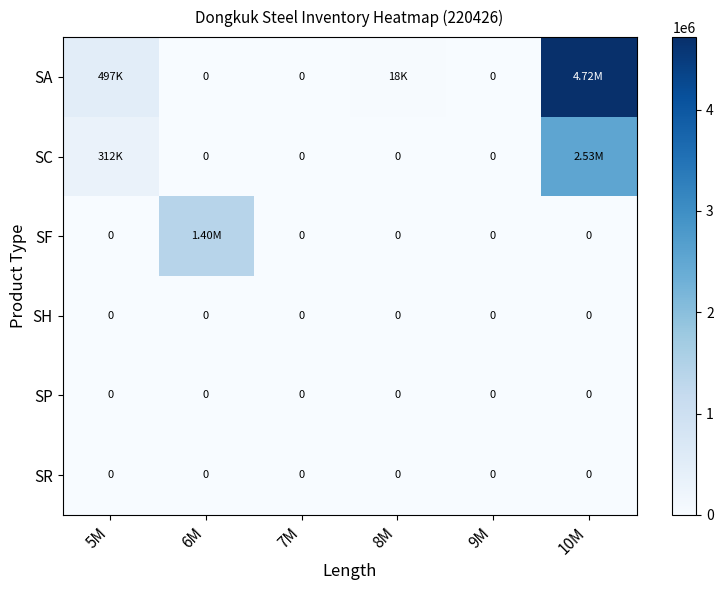

At which category does the chart reach its peak across all series?

10M